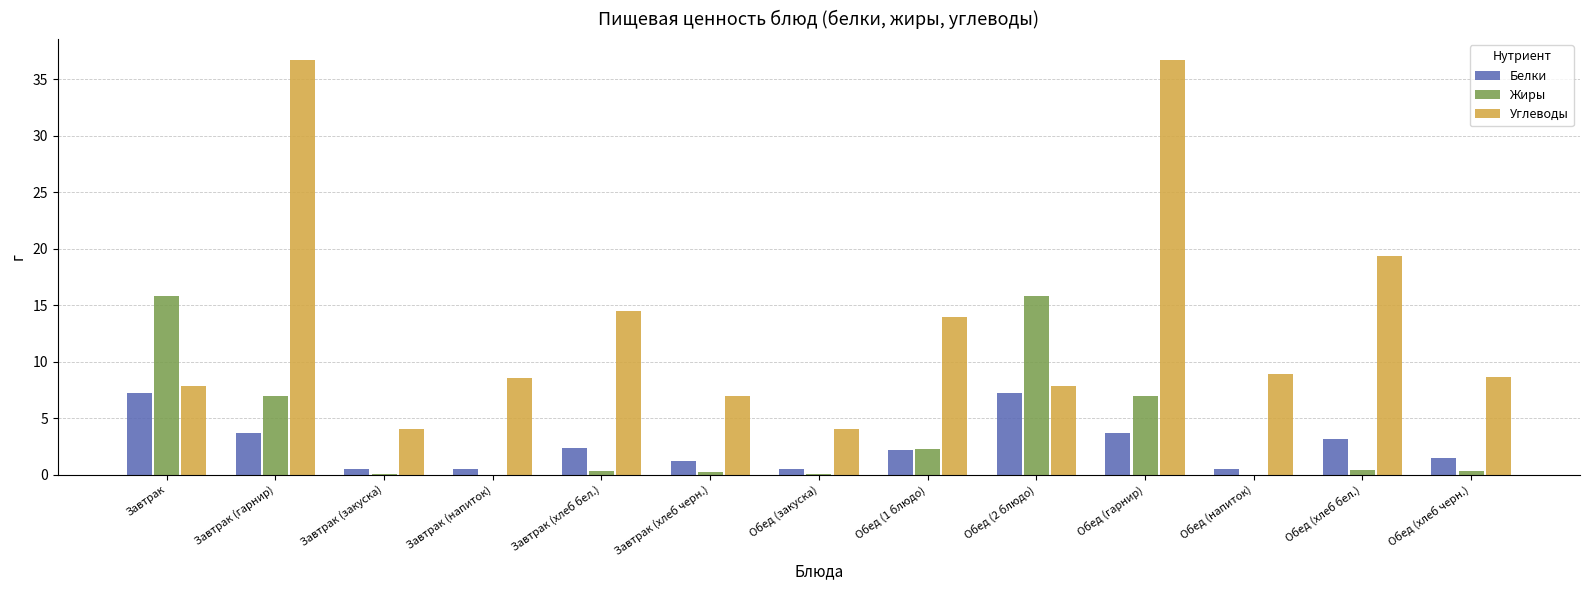

The Жиры series shows 0.0 at Обед (напиток). True or false?

True